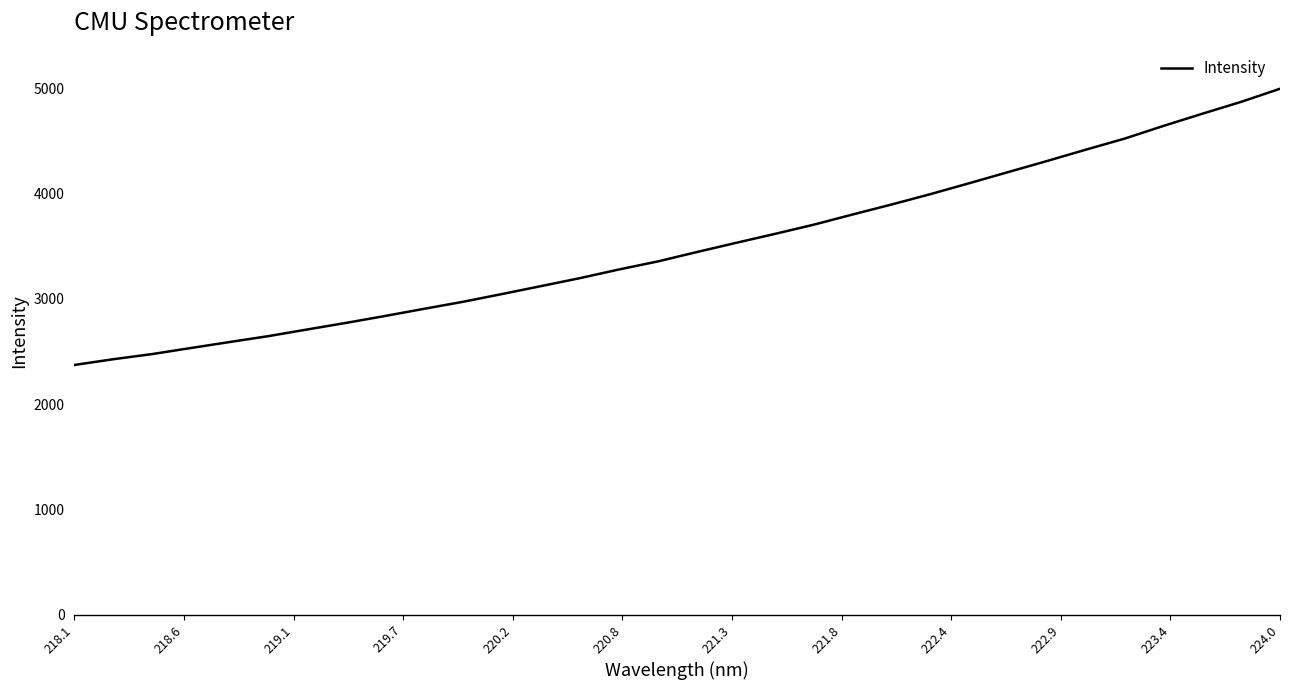

What is the greatest value displayed?

4997.6